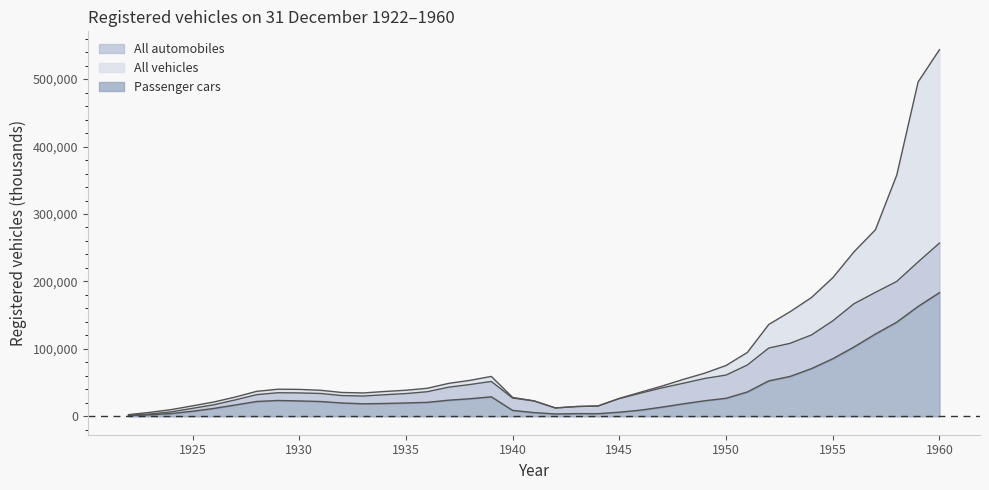

Rank the series by their maximum value, from highest to lowest.

All vehicles, All automobiles, Passenger cars